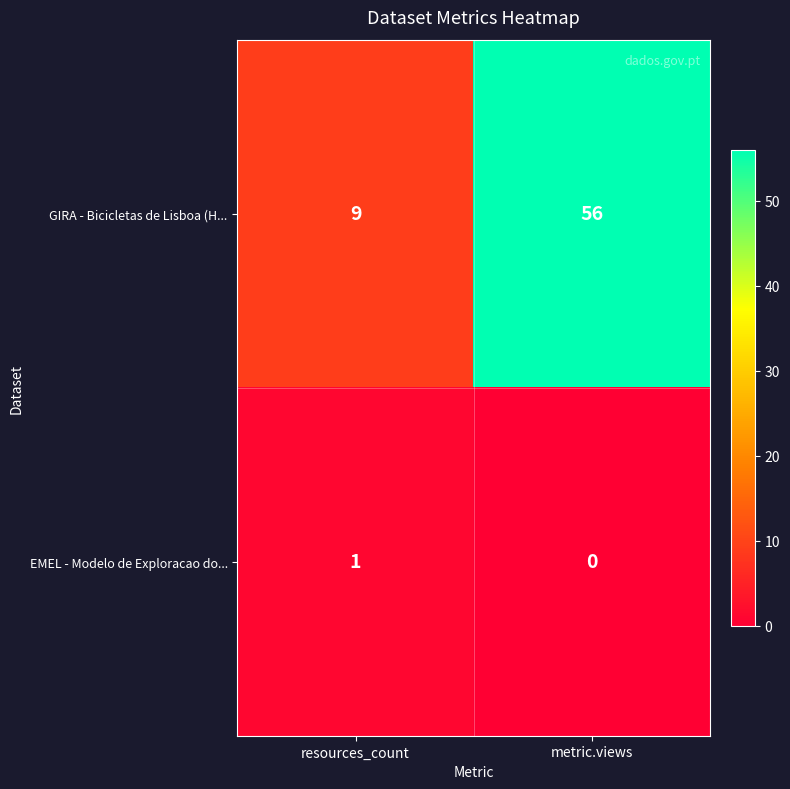

What is the total value across all series at resources_count?

10